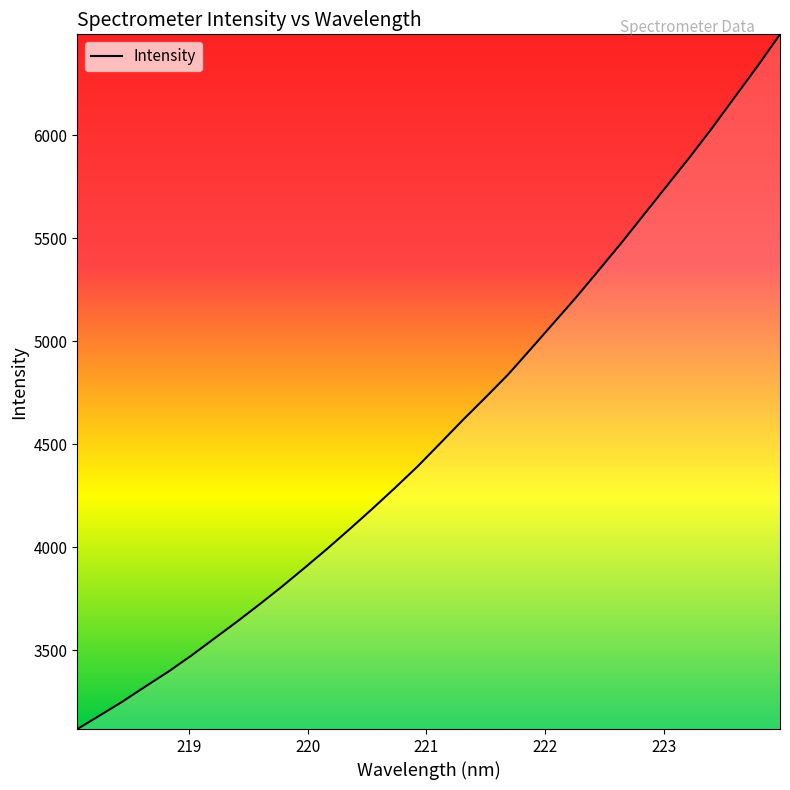

What is the maximum value shown in the chart?

6488.4